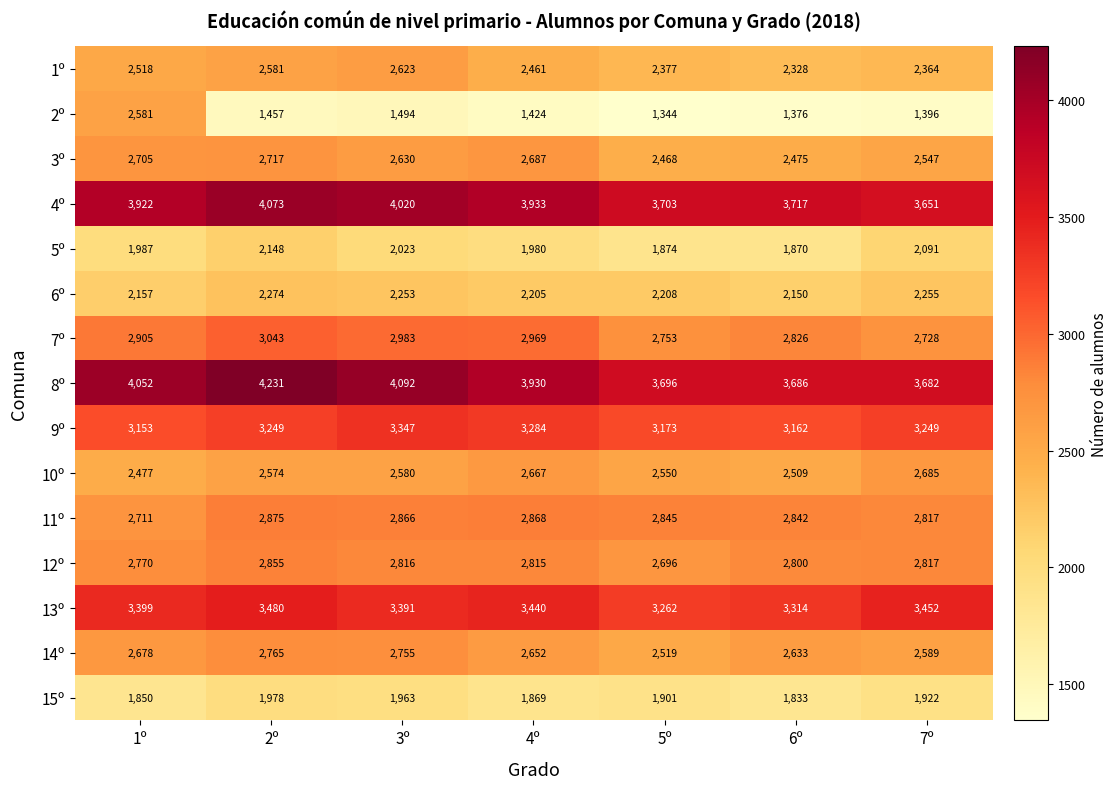

Count the number of categories in the chart.

7